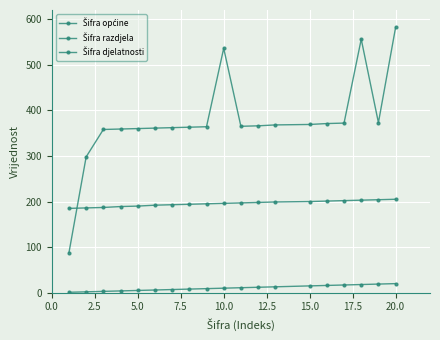

True or false: Šifra razdjela and Šifra općine cross at least once.

False